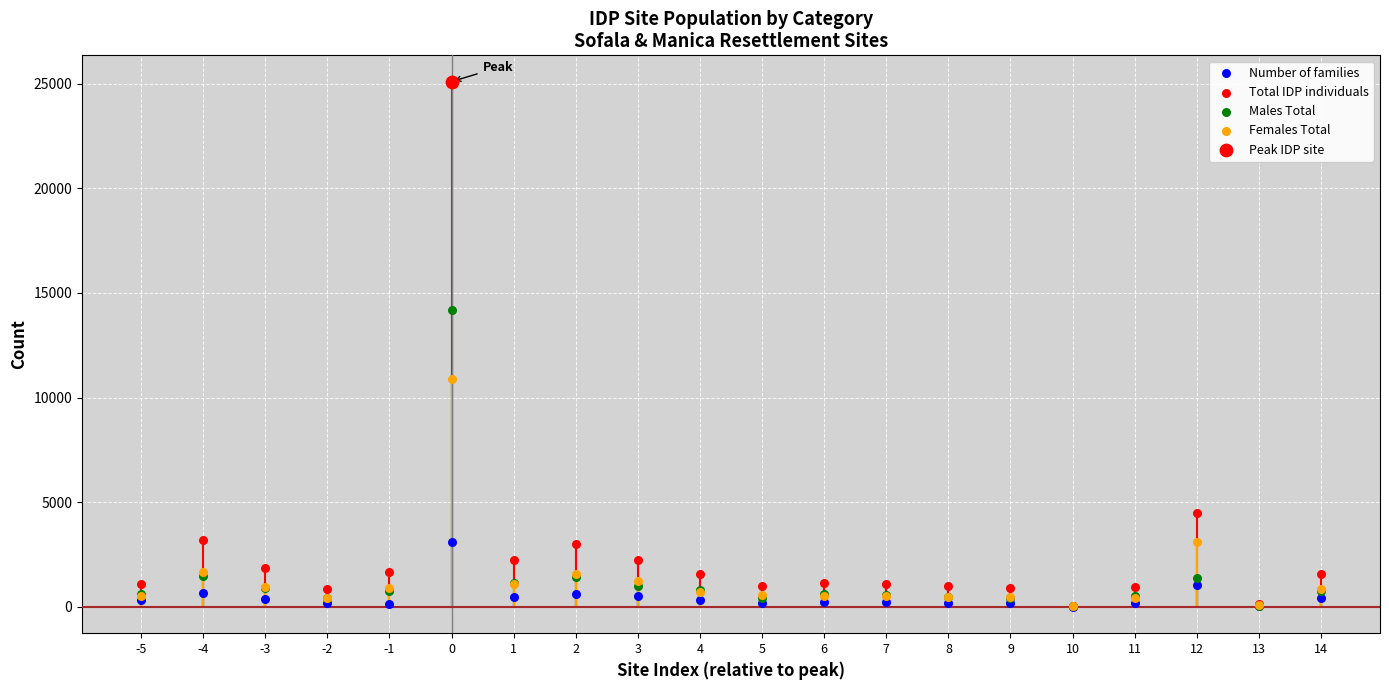

What are all the series names shown in the legend?

Number of families, Total IDP individuals, Males Total, Females Total